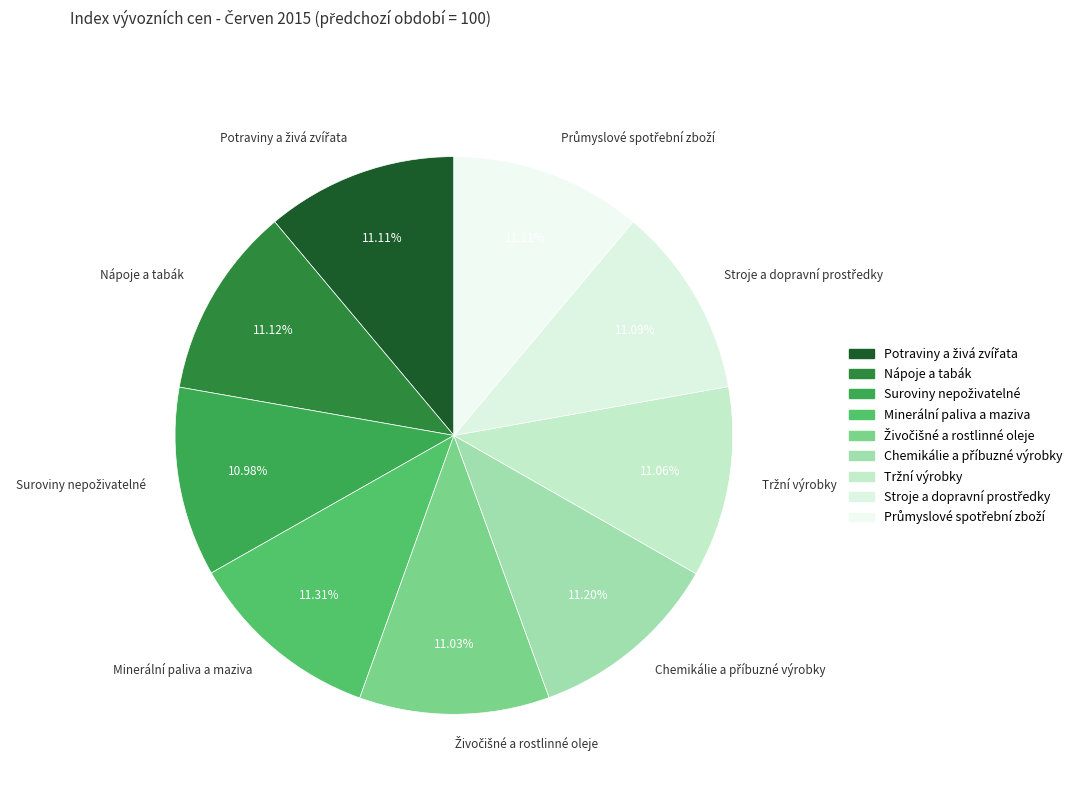

Is there a majority slice in this chart?

No